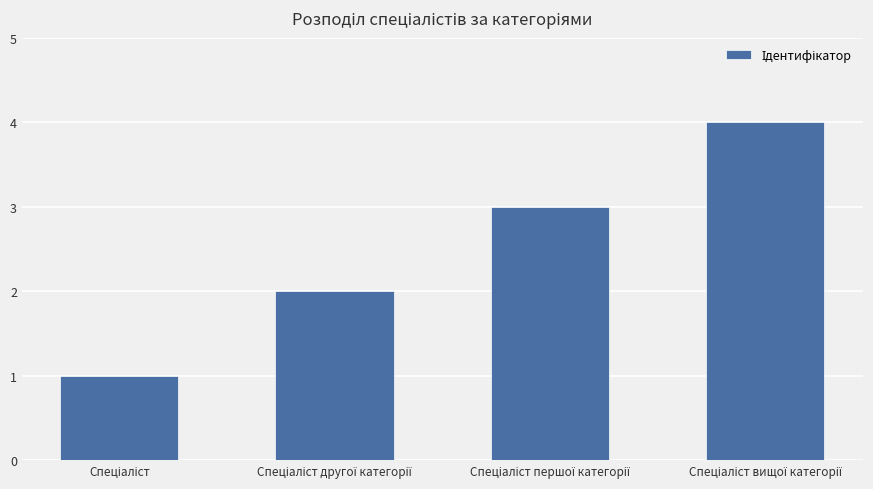

What is the sum of all values?

10